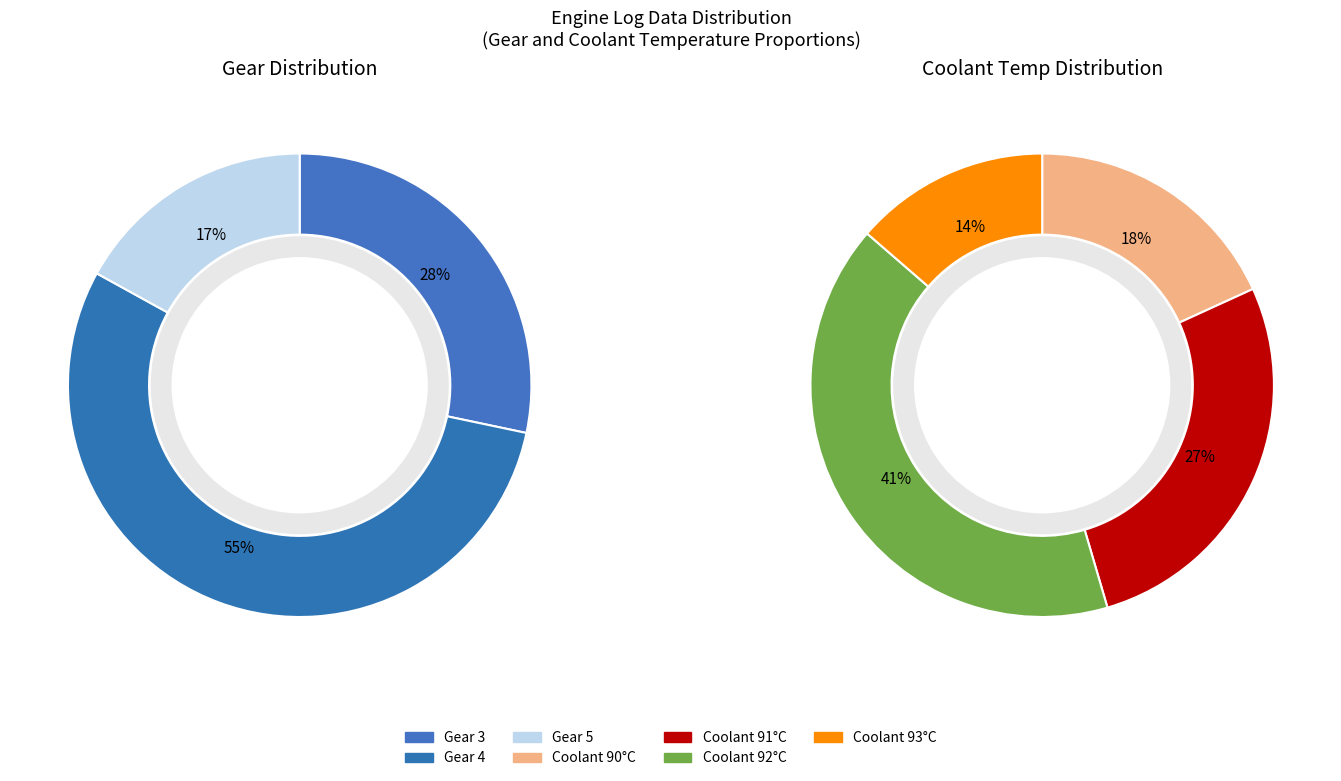

Is there any slice that represents more than half of the pie?

Yes